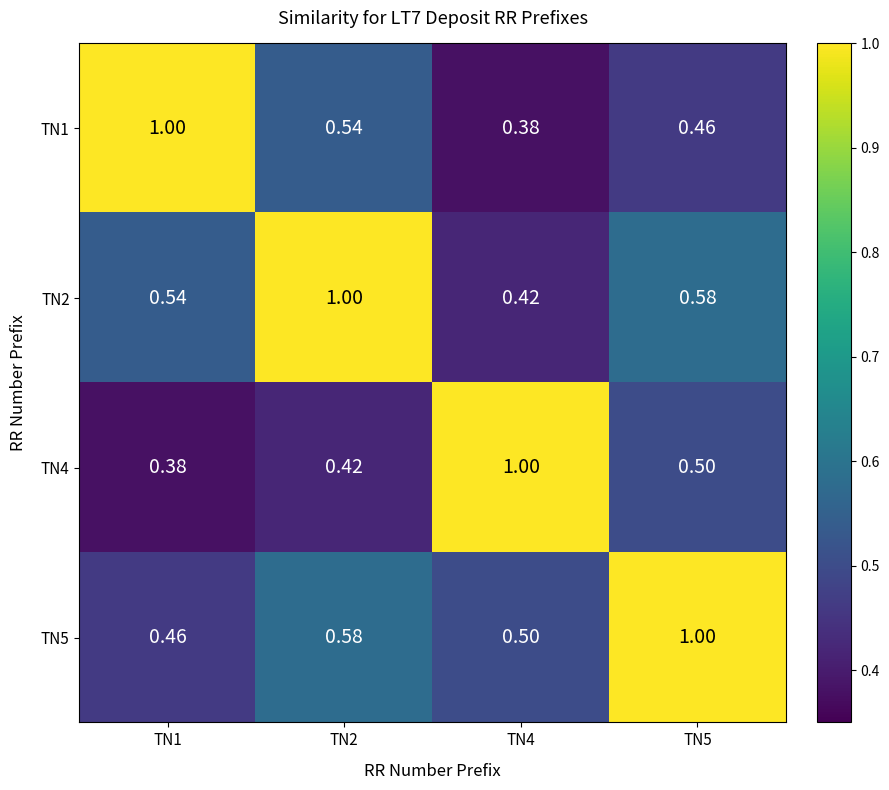

Is the value of TN5 at TN1 greater than the value of TN2 at TN1?

No